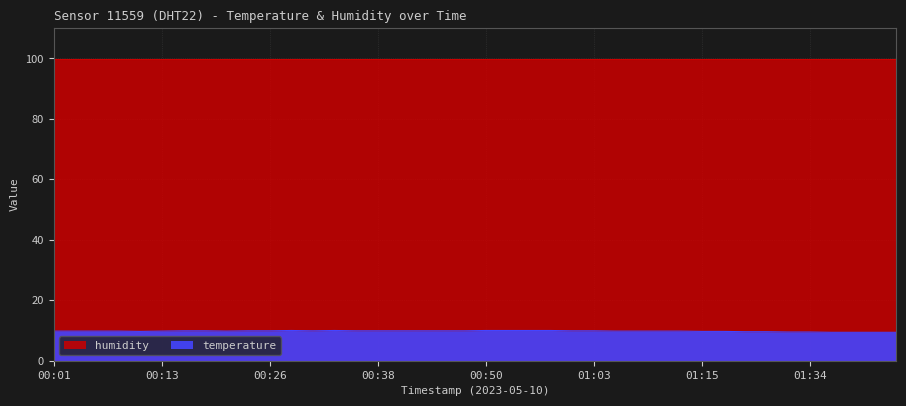

What is the label of the 15th point from the left?

00:35